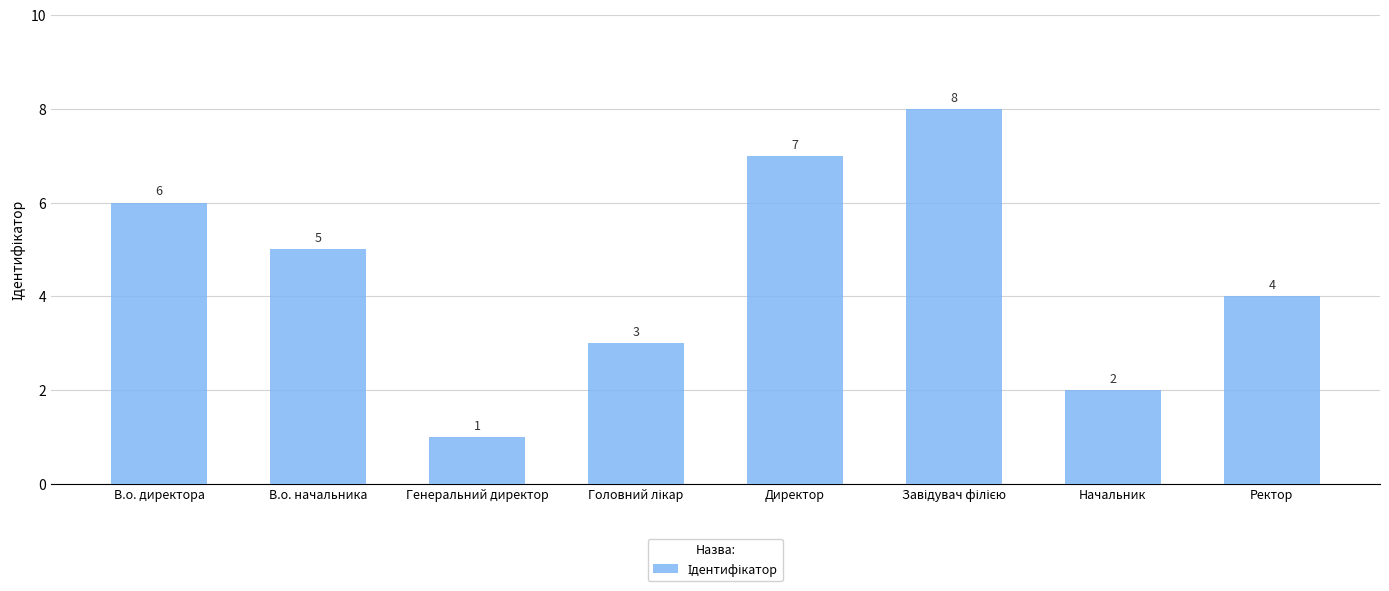

What is the difference between the second highest and minimum values?

6